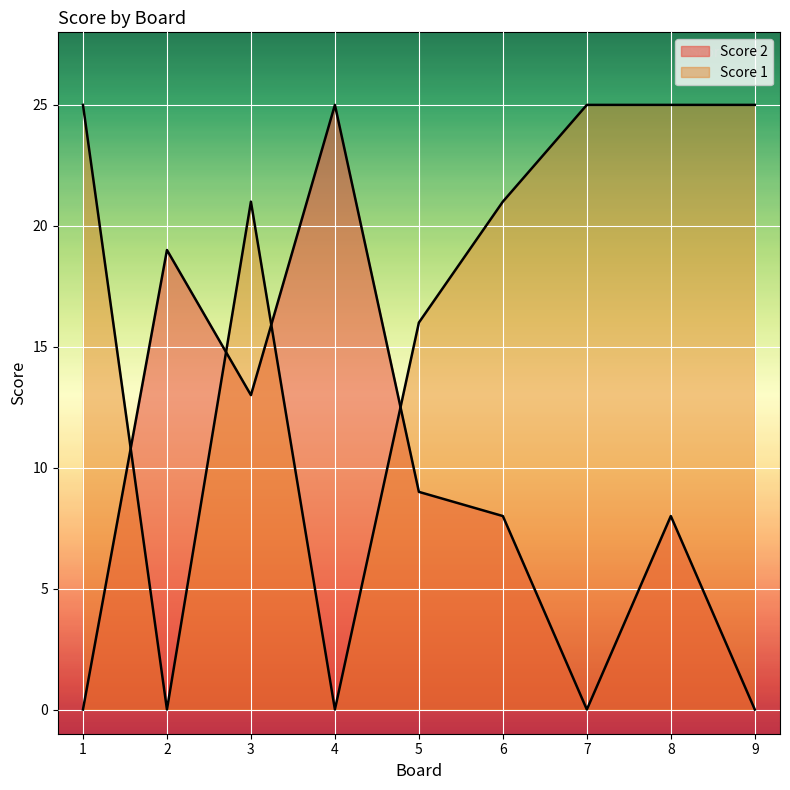

Is it true that Score 1 equals 25 at 8?

True